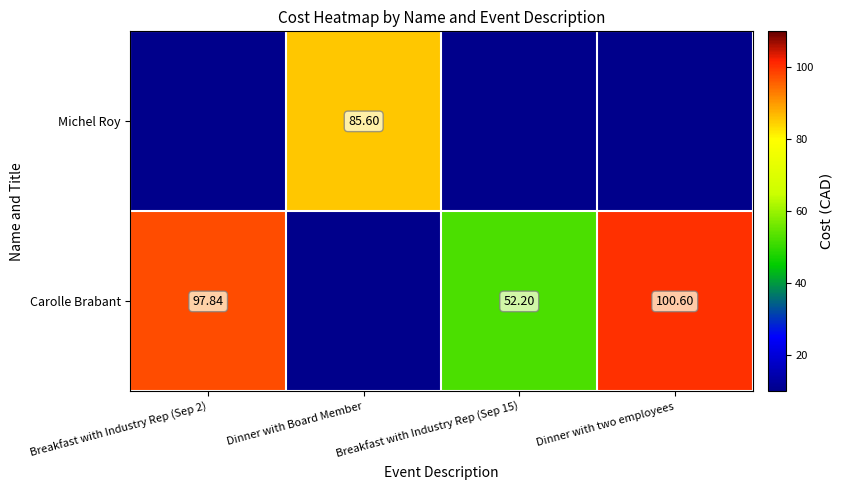

What is the total value across all series at Dinner with two employees?

110.6